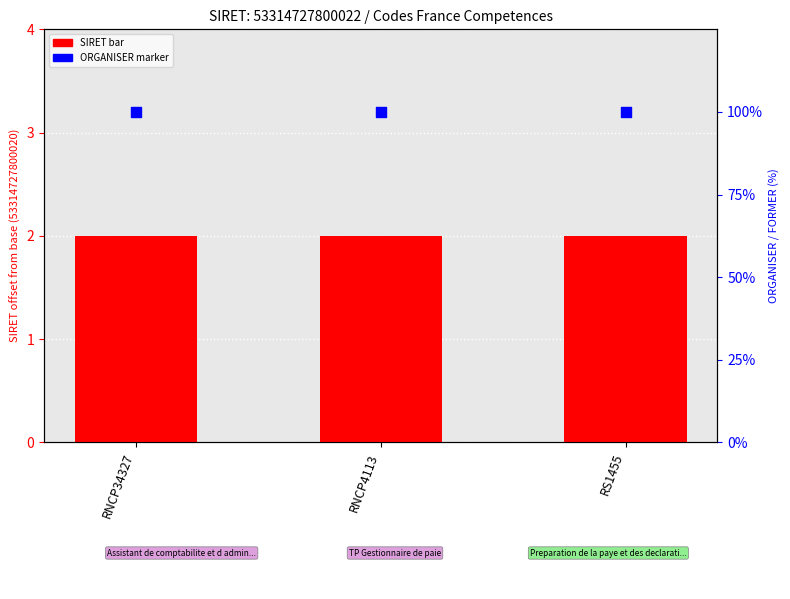

Which series reaches the maximum Y coordinate?

ORGANISER (%)